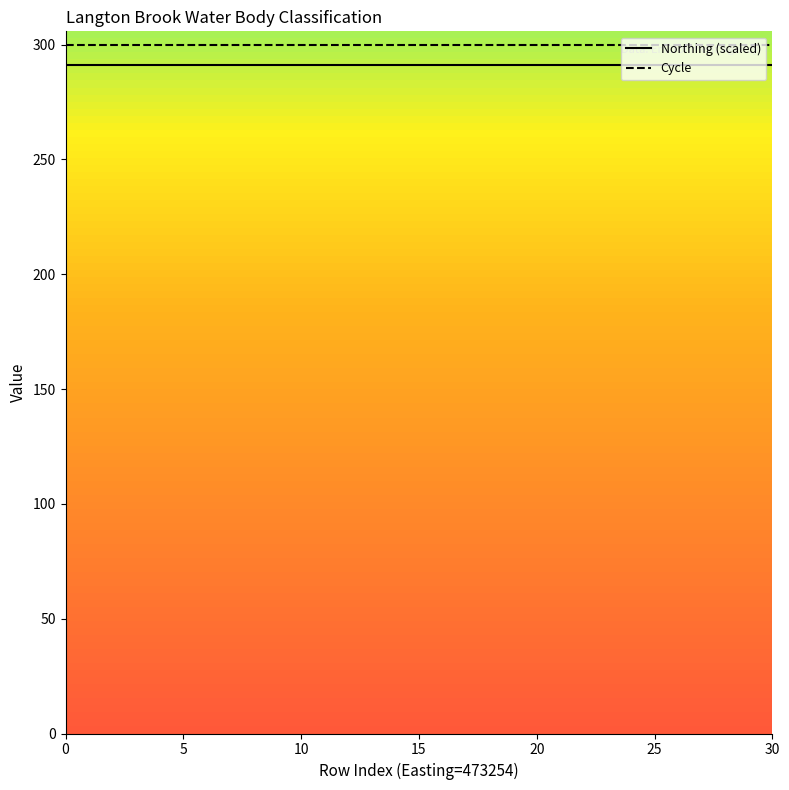

True or false: Cycle and Northing (scaled) intersect in this chart.

False